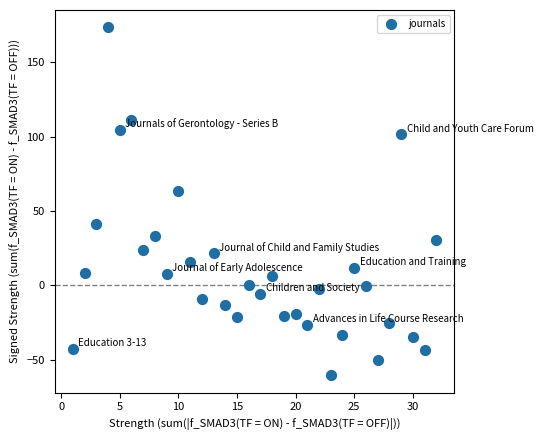

What is the range of X values (max minus min)?

31.0